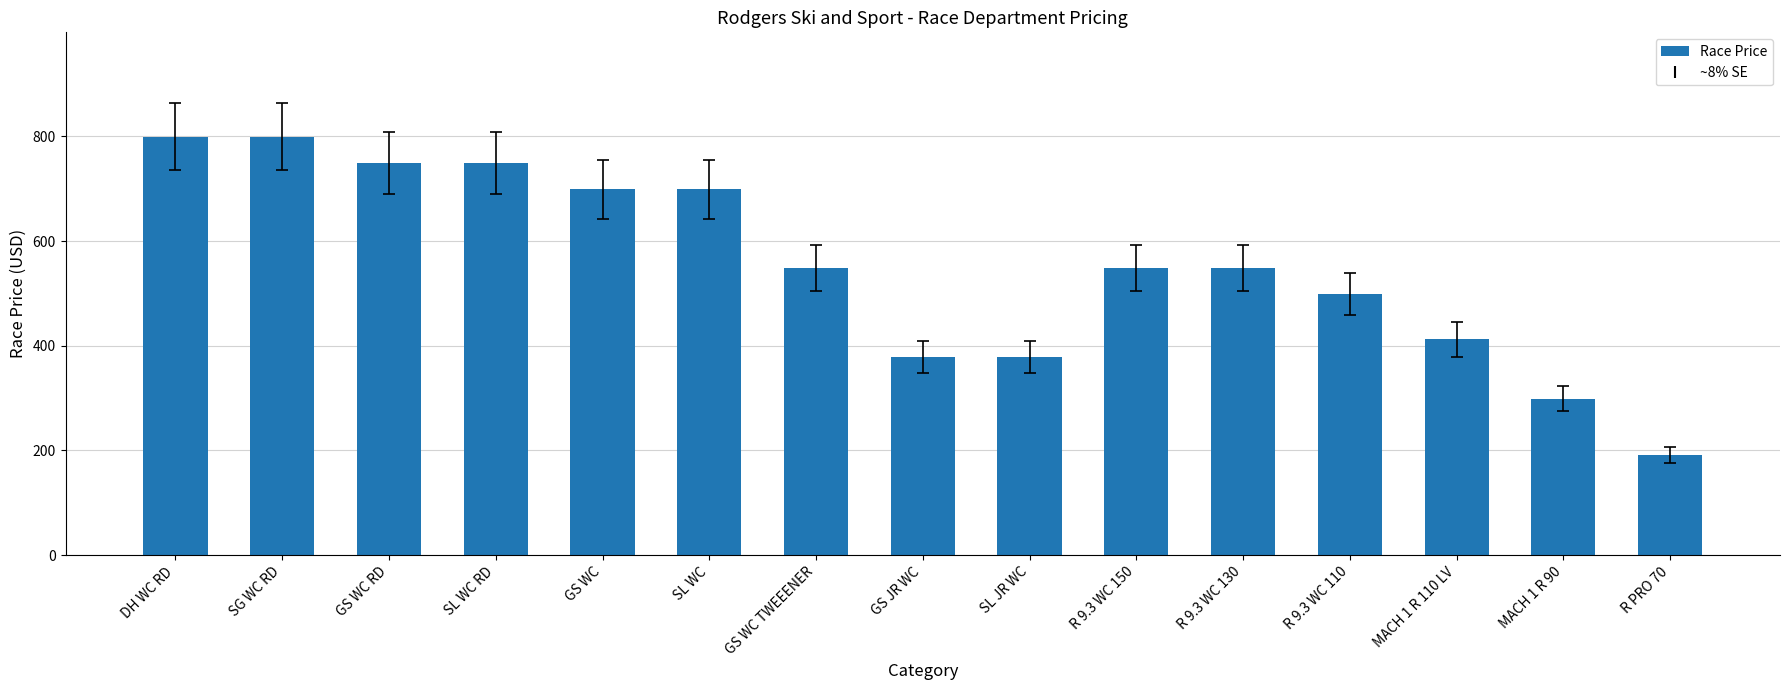

Are the bars horizontal?

No